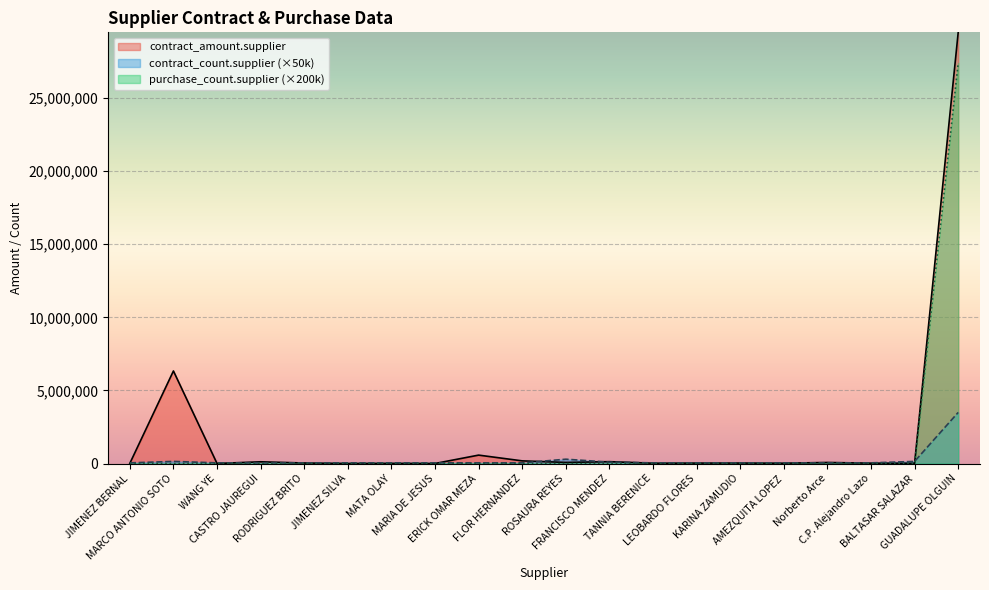

Where do contract_count.supplier and purchase_count.supplier first cross each other?

BALTASAR SALAZAR and GUADALUPE OLGUIN